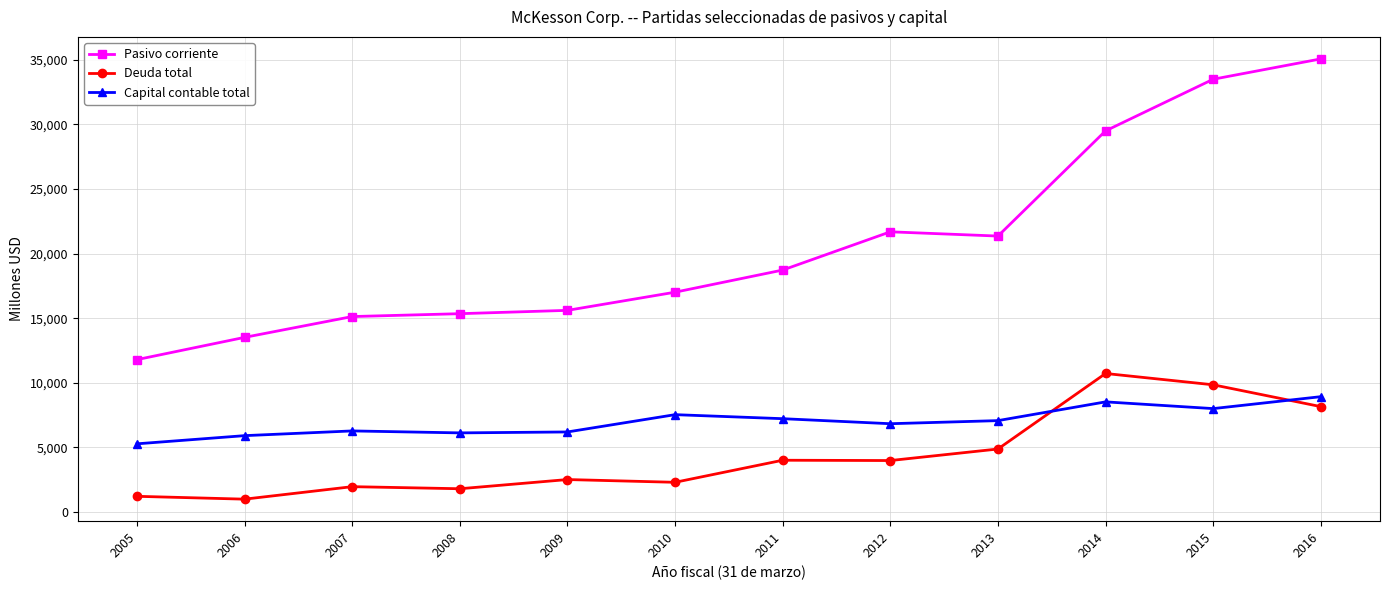

At which label does Deuda total first exceed 3980?

2011